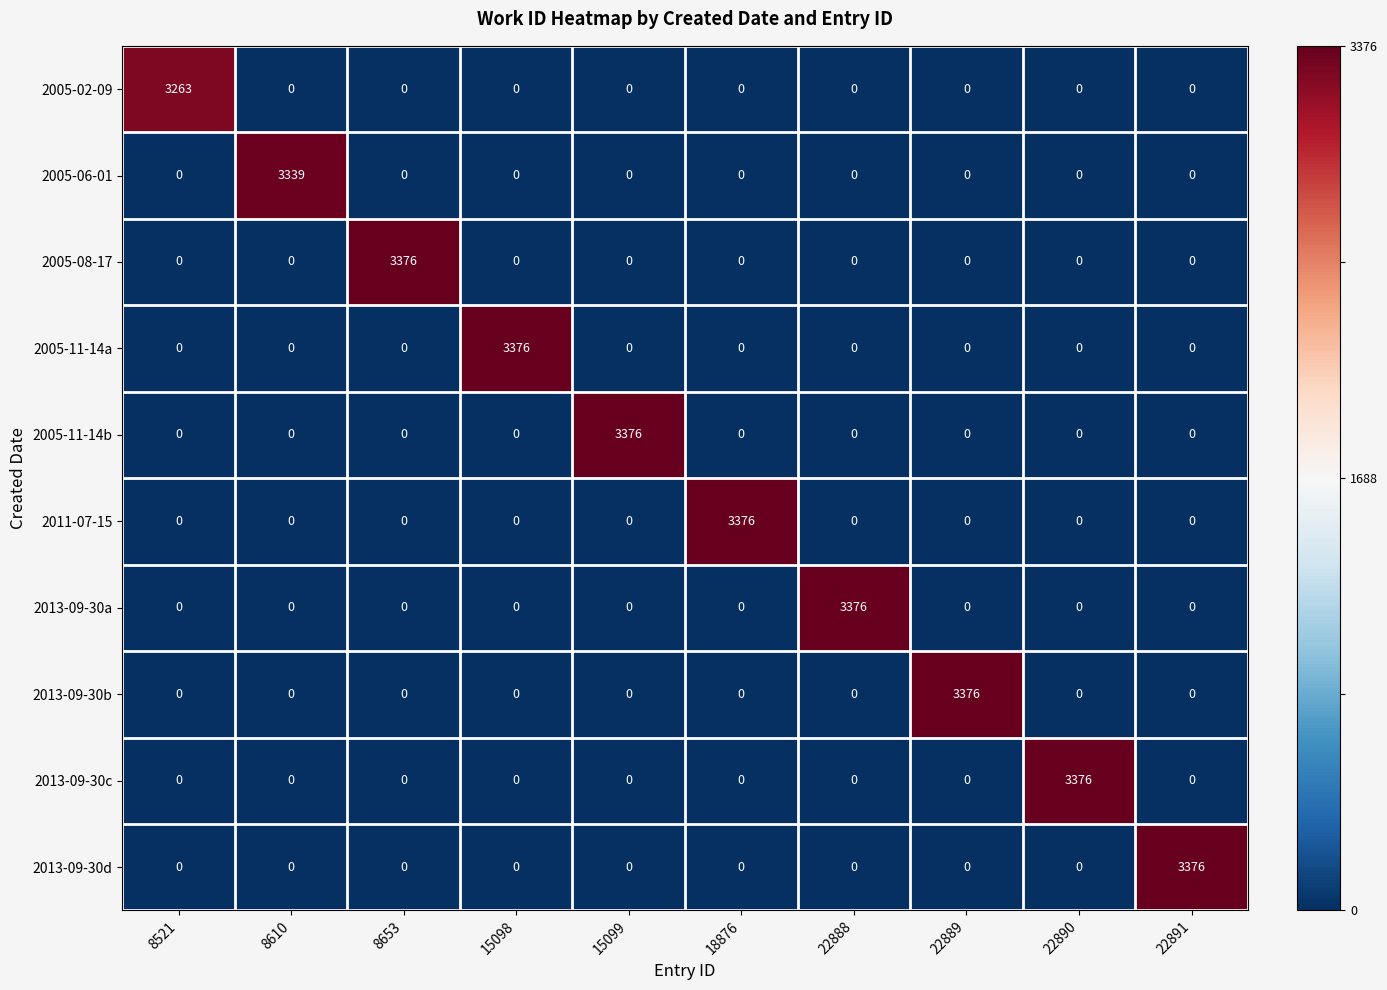

The value of 2005-02-09 at 15098 is 0. True or false?

True